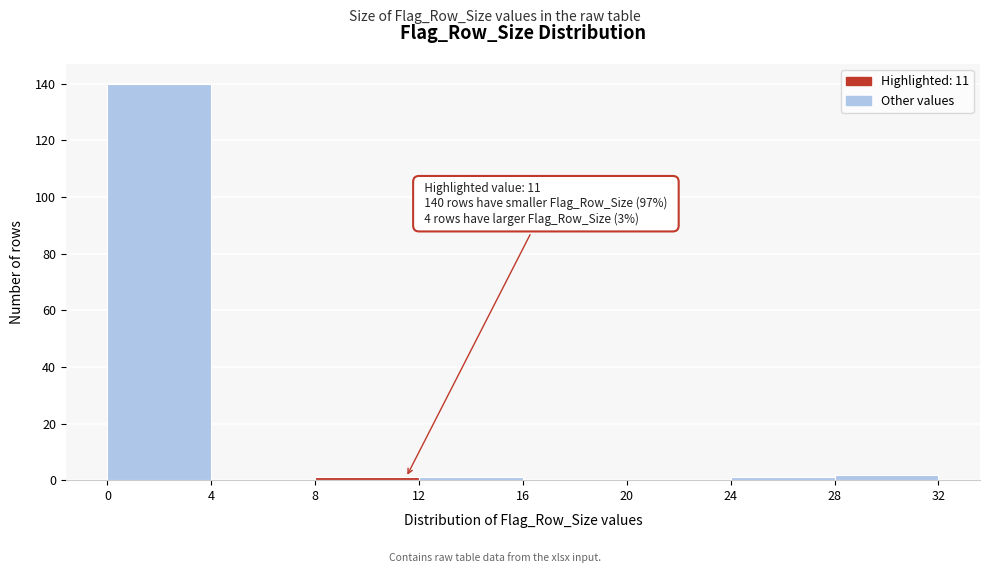

Which range on the x-axis has the tallest bar?

0 to 4